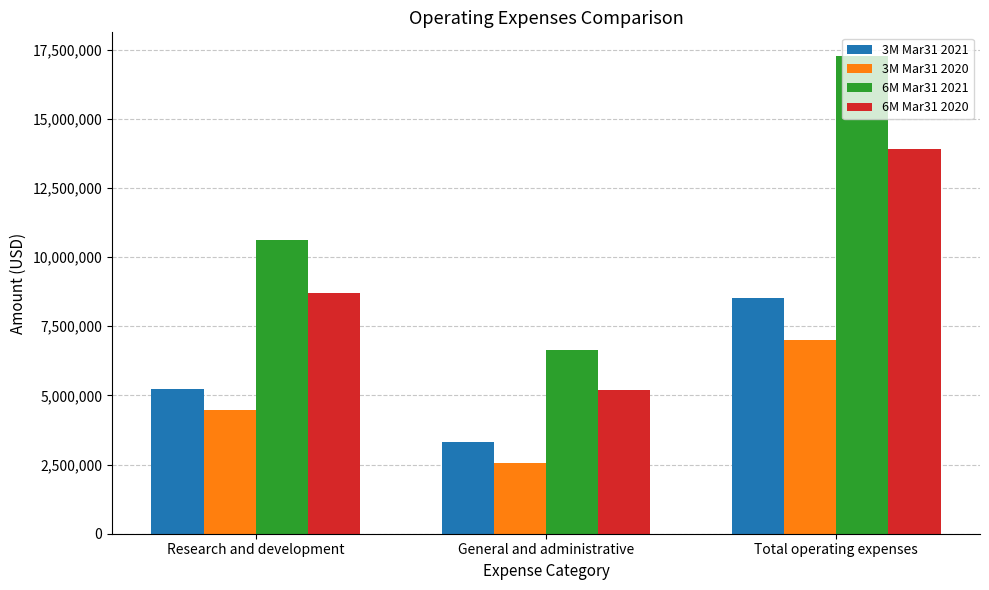

Rank the categories by 3M Mar31 2021 value from lowest to highest.

General and administrative, Research and development, Total operating expenses